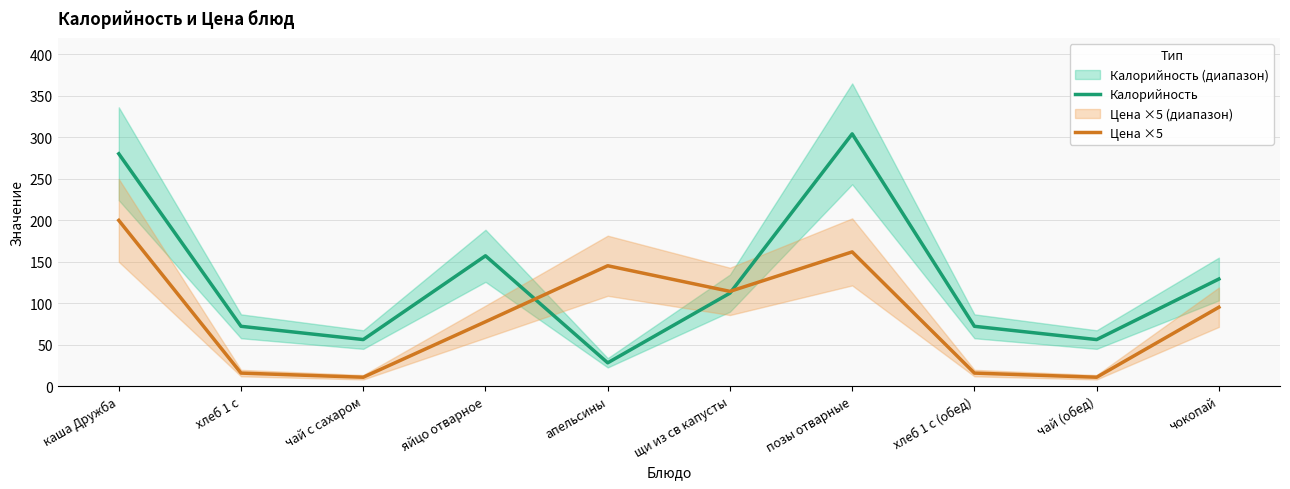

Count the number of categories in the chart.

10